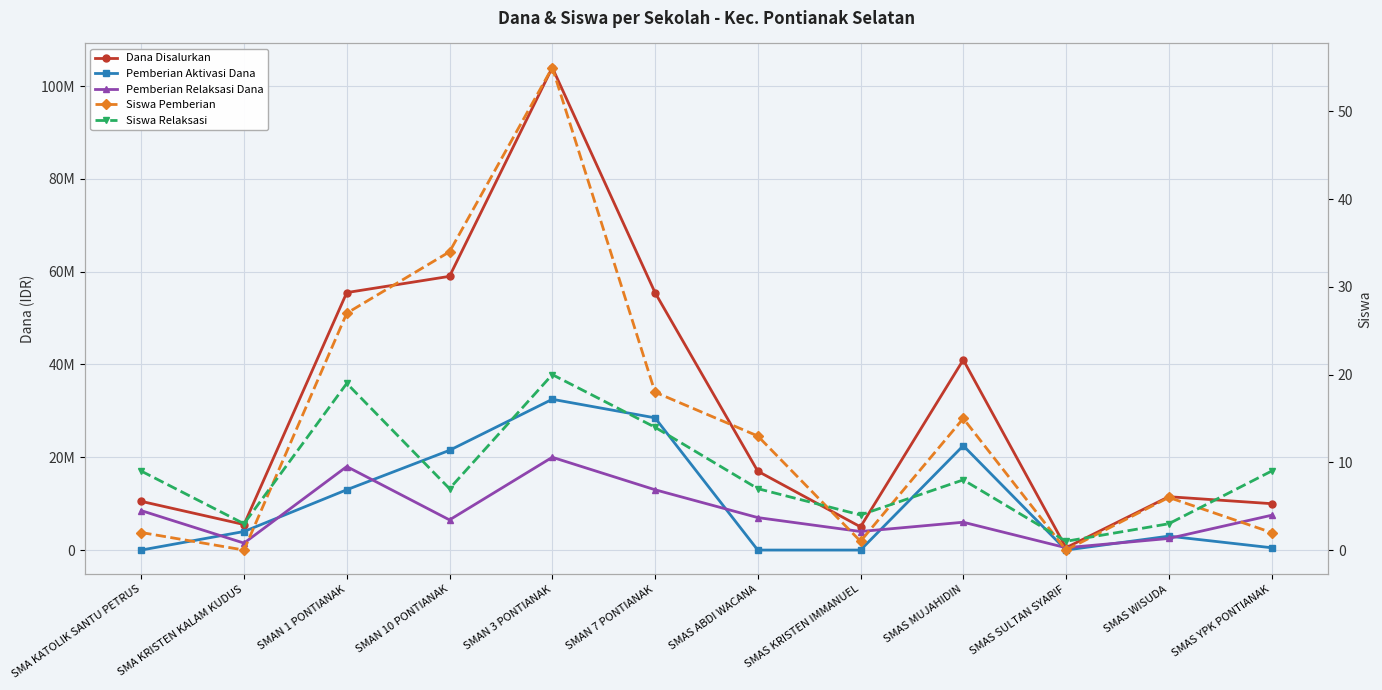

Is the value of Siswa Relaksasi at SMAS SULTAN SYARIF greater than the value of Dana Disalurkan at SMAN 1 PONTIANAK?

No